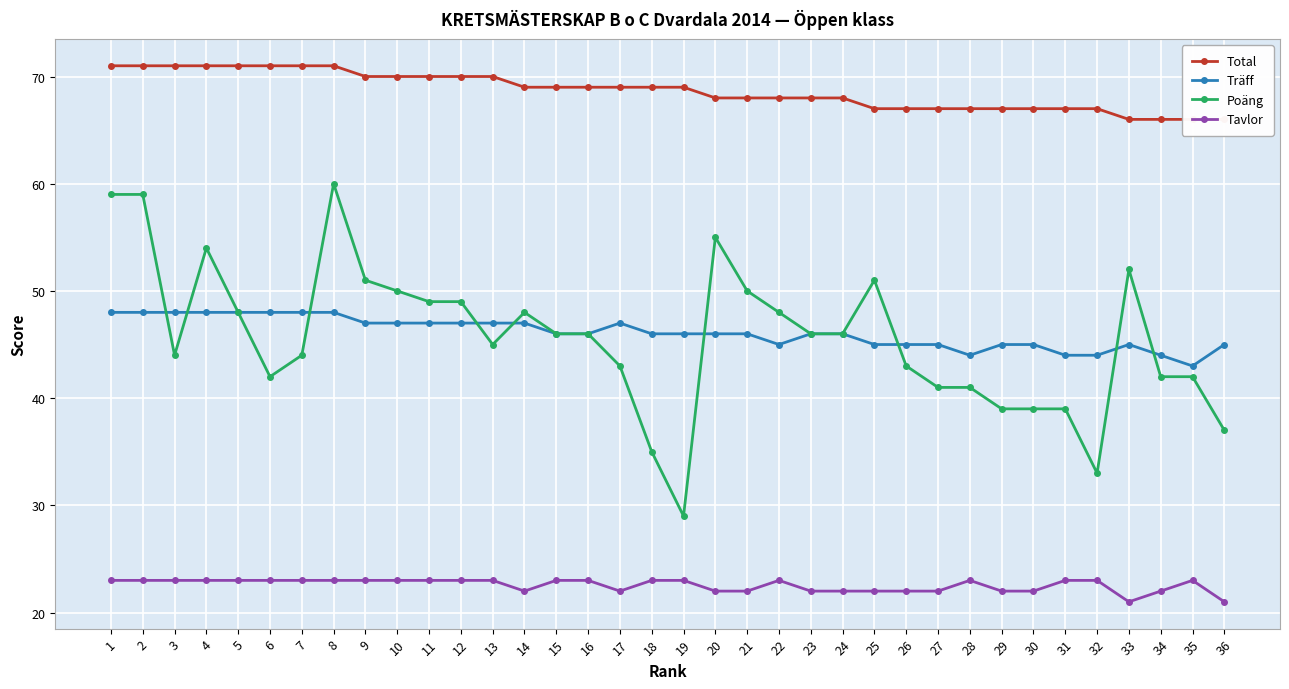

Reading right to left, what are all the values shown in this chart?

Total: 66	66	66	66	67	67	67	67	67	67	67	67	68	68	68	68	68	69	69	69	69	69	69	70	70	70	70	70	71	71	71	71	71	71	71	71
Träff: 45	43	44	45	44	44	45	45	44	45	45	45	46	46	45	46	46	46	46	47	46	46	47	47	47	47	47	47	48	48	48	48	48	48	48	48
Poäng: 37	42	42	52	33	39	39	39	41	41	43	51	46	46	48	50	55	29	35	43	46	46	48	45	49	49	50	51	60	44	42	48	54	44	59	59
Tavlor: 21	23	22	21	23	23	22	22	23	22	22	22	22	22	23	22	22	23	23	22	23	23	22	23	23	23	23	23	23	23	23	23	23	23	23	23